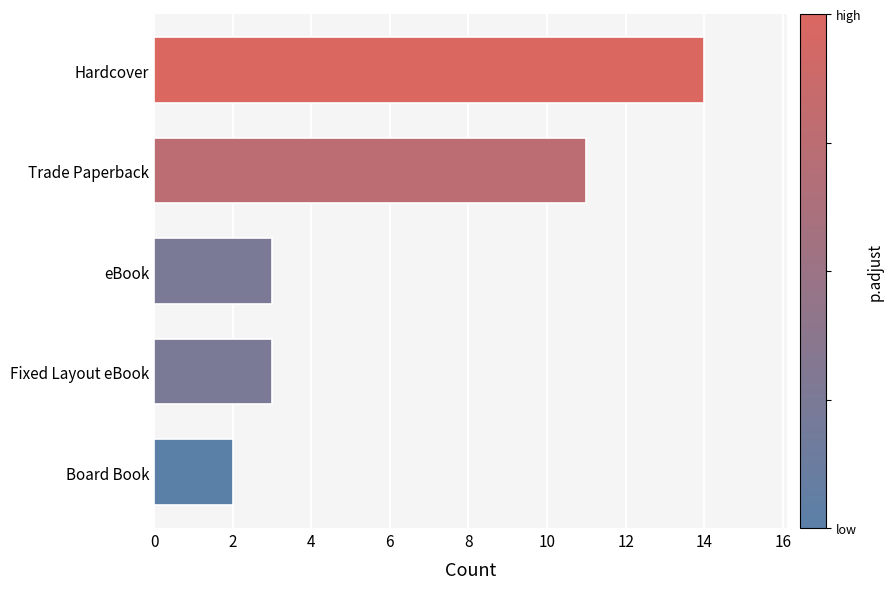

What is the smallest value displayed?

2